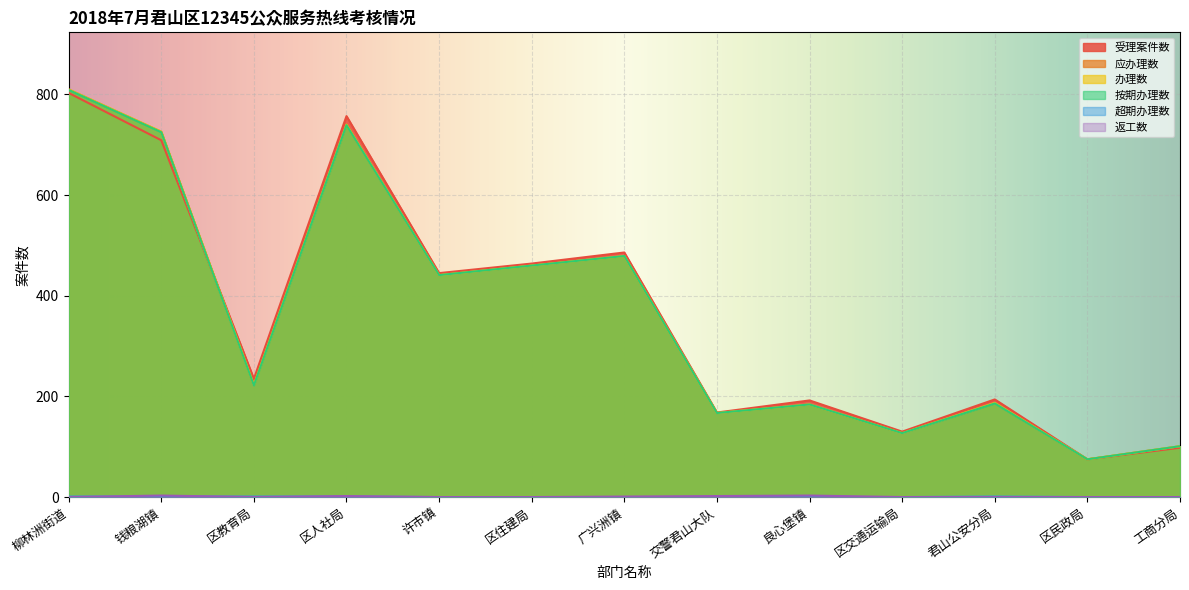

True or false: 返工数 and 办理数 intersect in this chart.

False